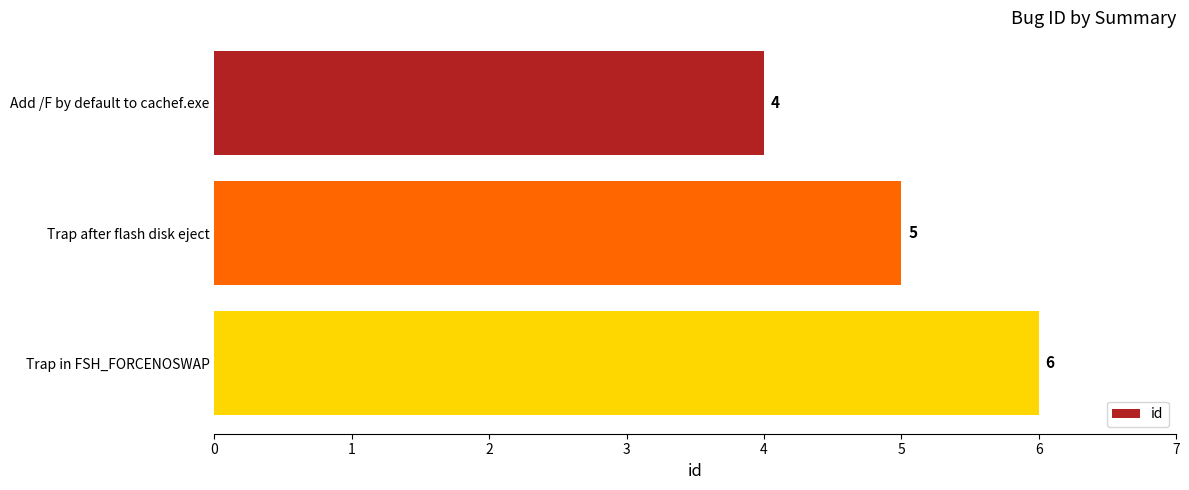

The value at Trap in FSH_FORCENOSWAP is 9. True or false?

False